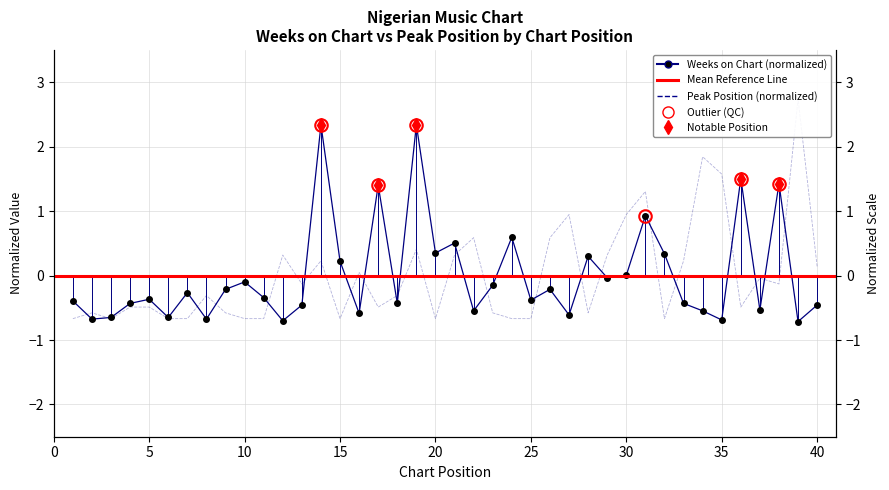

What is the lowest value of the Weeks on Chart series?

-0.7